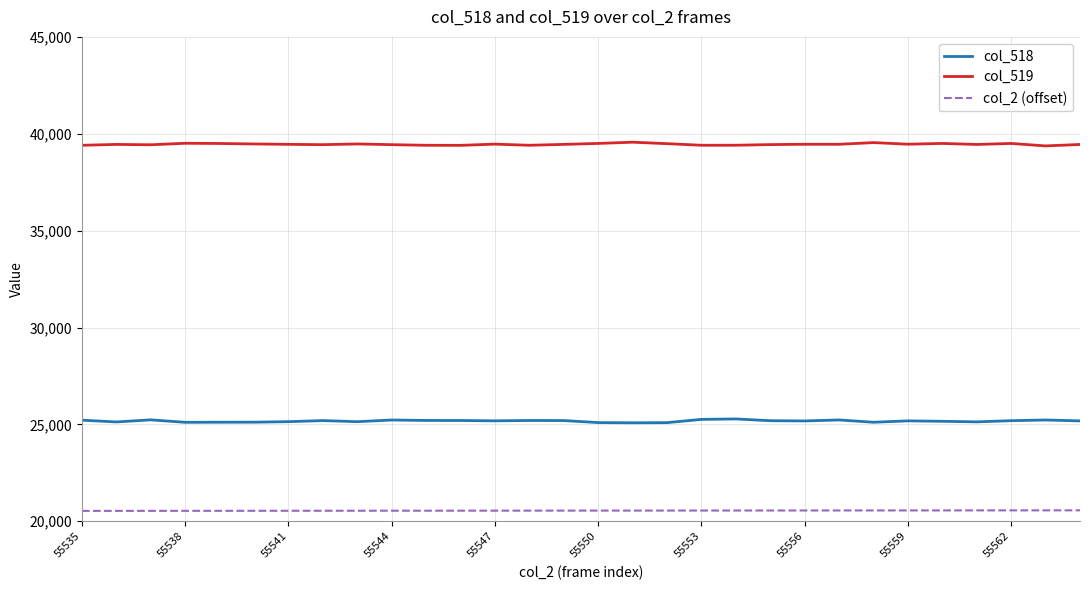

True or false: col_518 and col_2 (offset) intersect in this chart.

False